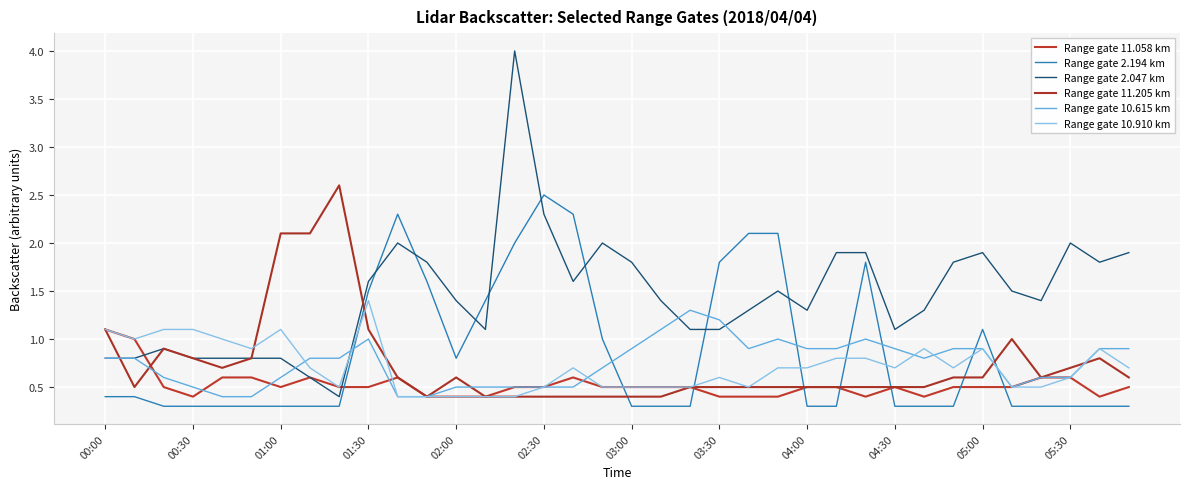

What is the difference between the maximum and minimum values in the Range gate 2.047 km series?

3.6